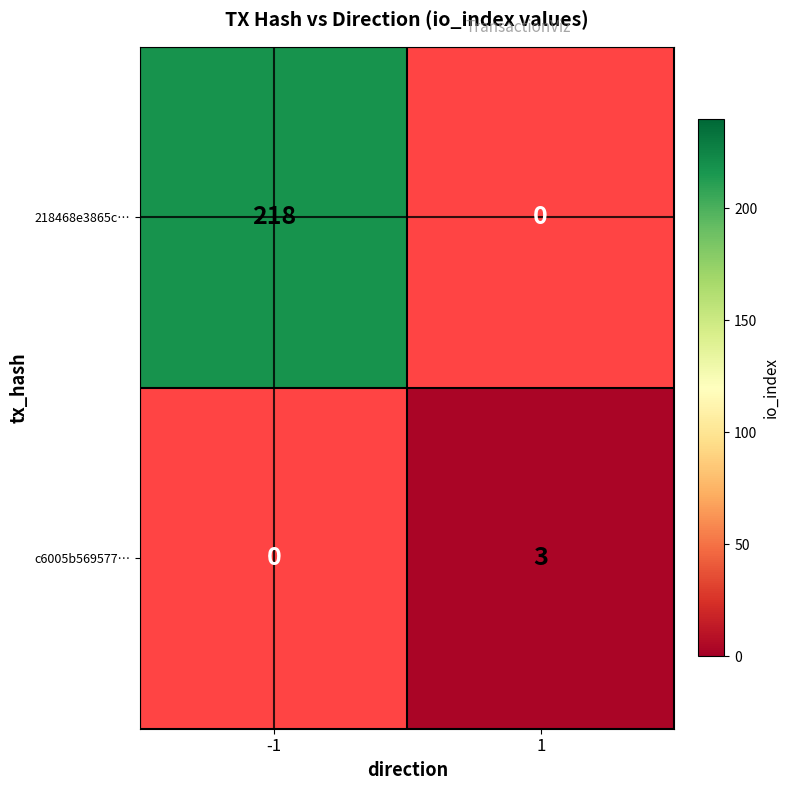

Which series changed the most between -1 and 1?

218468e3865c…